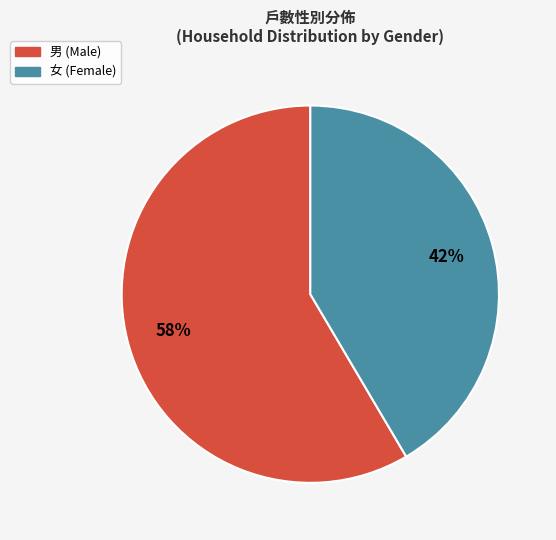

Does 男 account for over 50% of the chart?

Yes